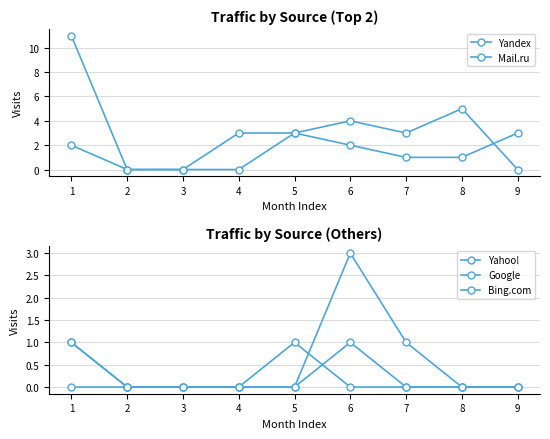

True or false: Yandex and Google cross at least once.

False